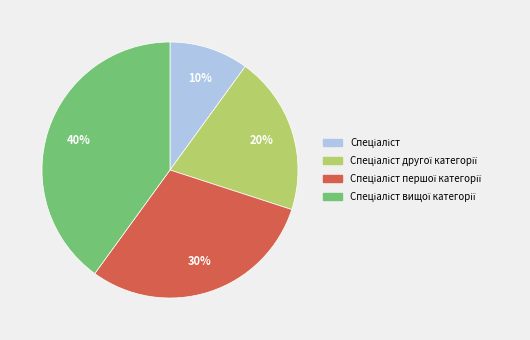

To the nearest percent, what is the difference between the largest and smallest slice percentages?

30%